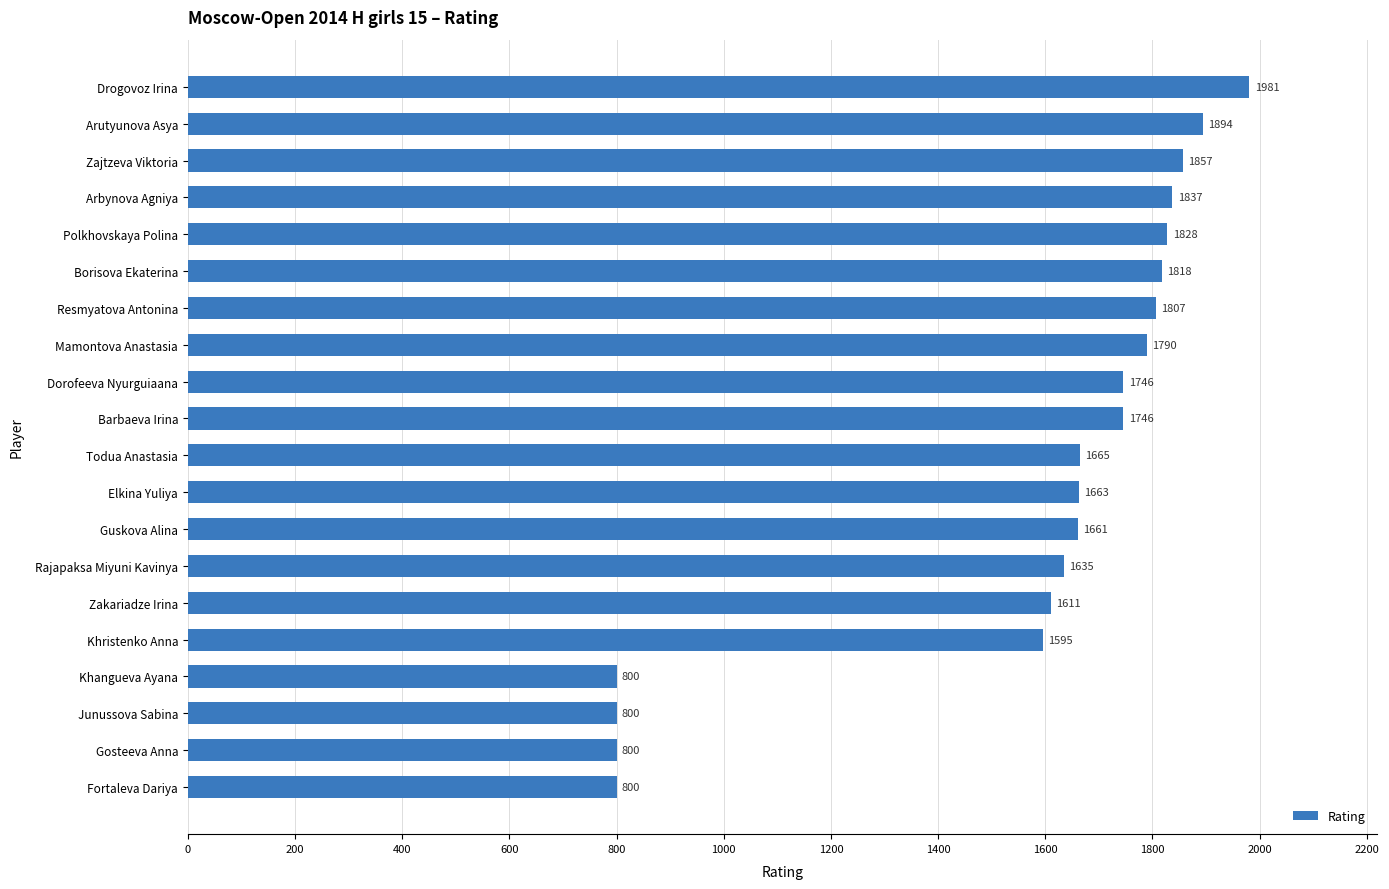

How many categories are shown in the chart?

20